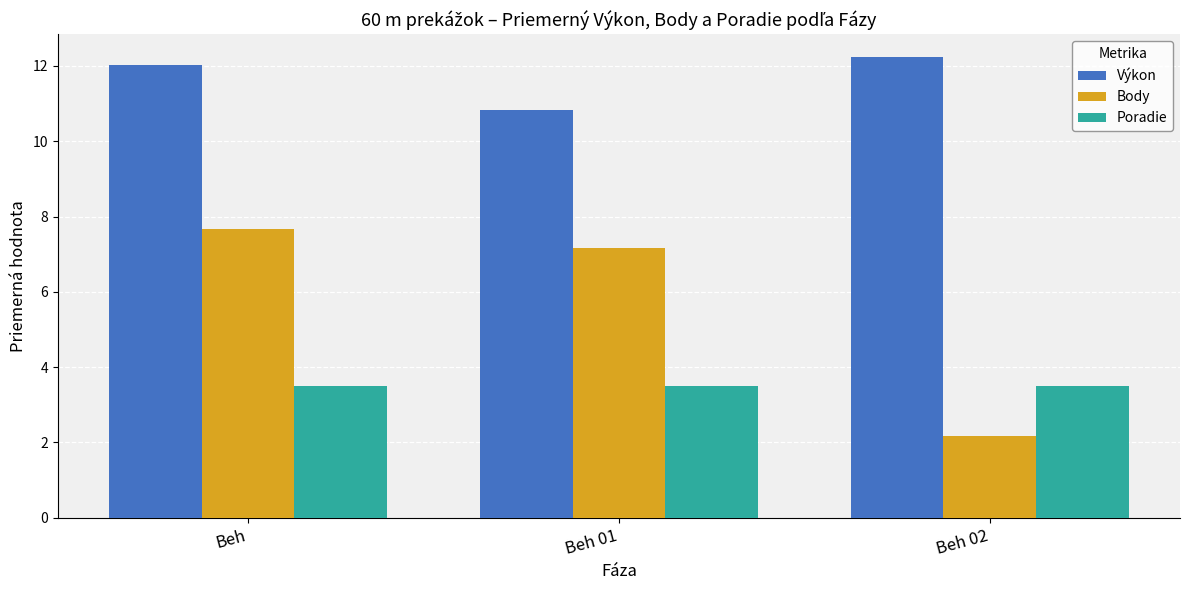

Reading left to right, list all the values displayed in this chart.

Výkon: Beh=12.0	Beh 01=10.8	Beh 02=12.2
Body: Beh=7.7	Beh 01=7.2	Beh 02=2.2
Poradie: Beh=3.5	Beh 01=3.5	Beh 02=3.5